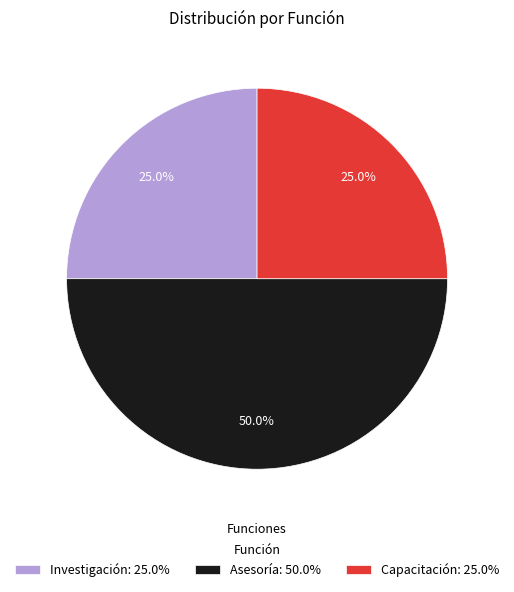

Does Capacitación represent more than half of the total?

No